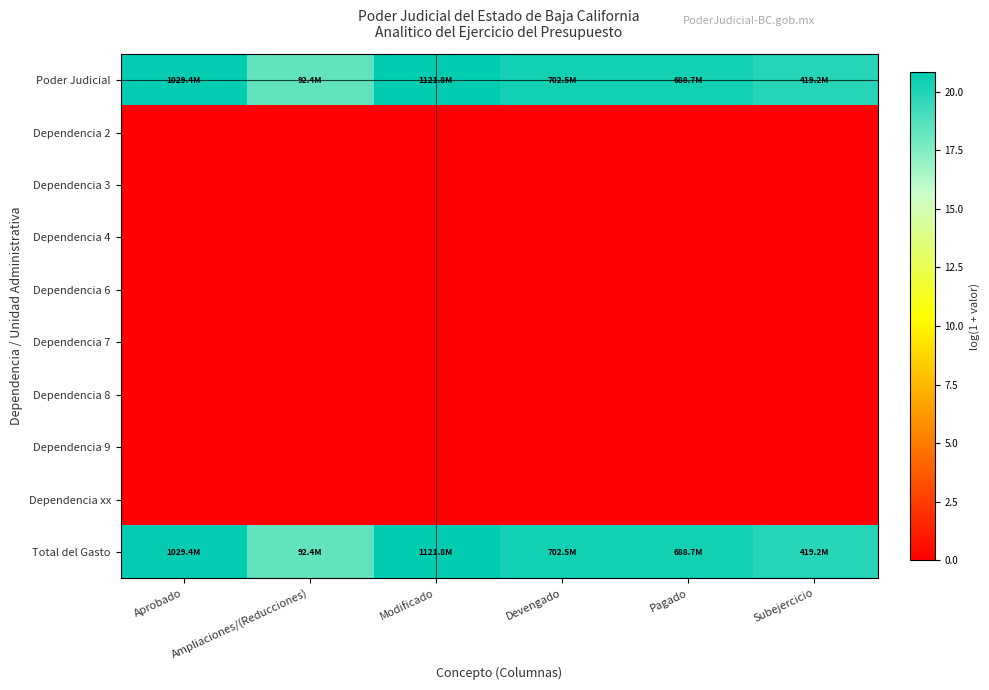

At which category does the chart reach its peak across all series?

Modificado